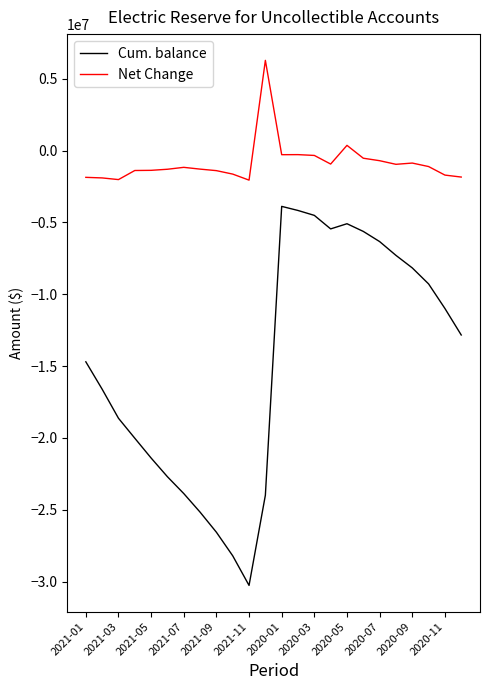

Which series has the largest total across all categories?

Net Change